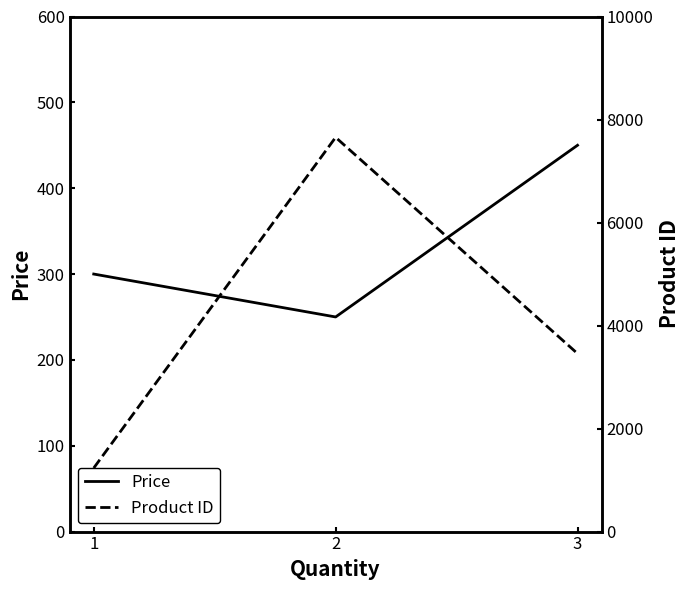

What is the sum of all Price values?

1000